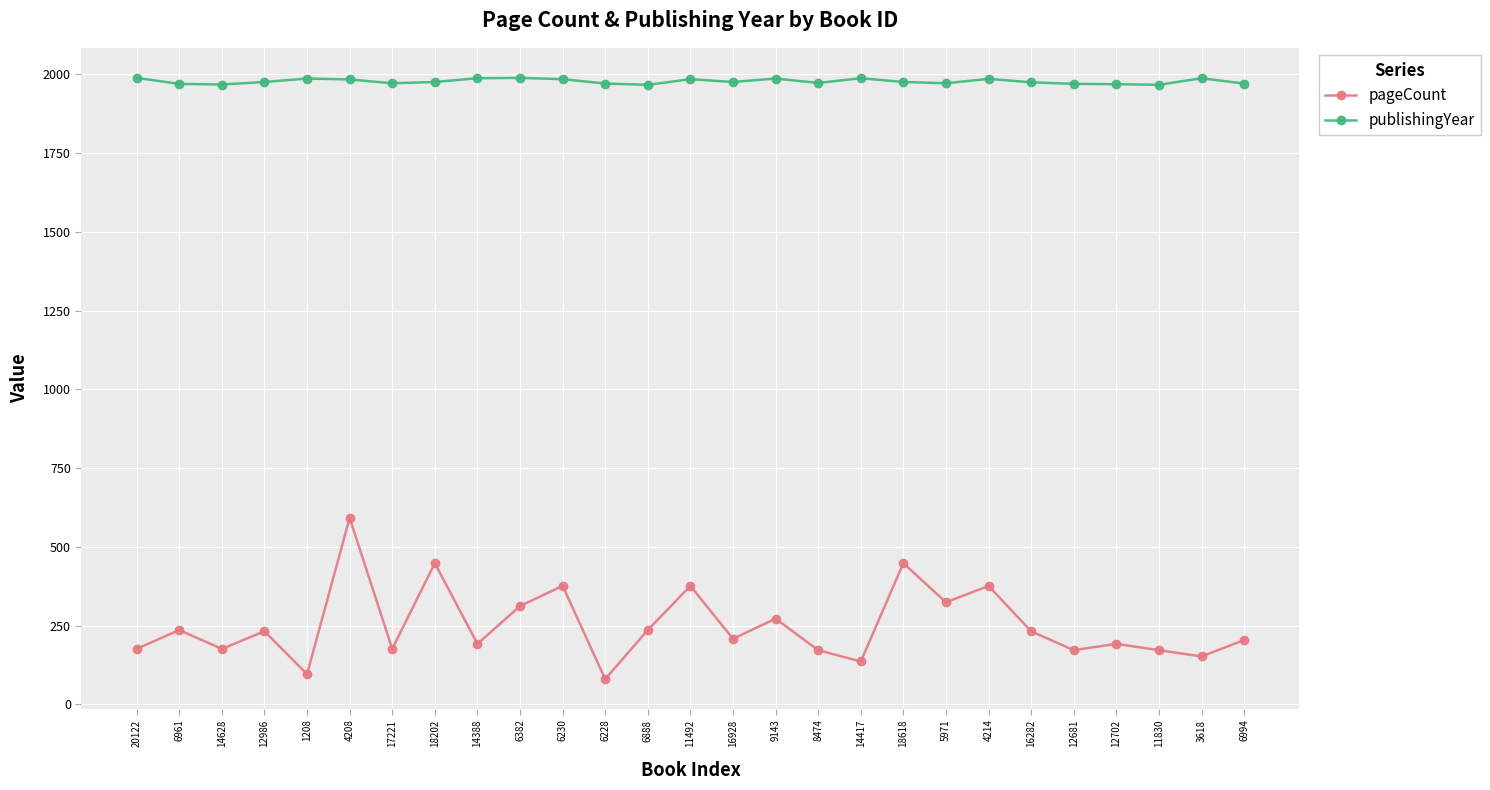

What is the difference between the maximum and minimum values in the pageCount series?

512